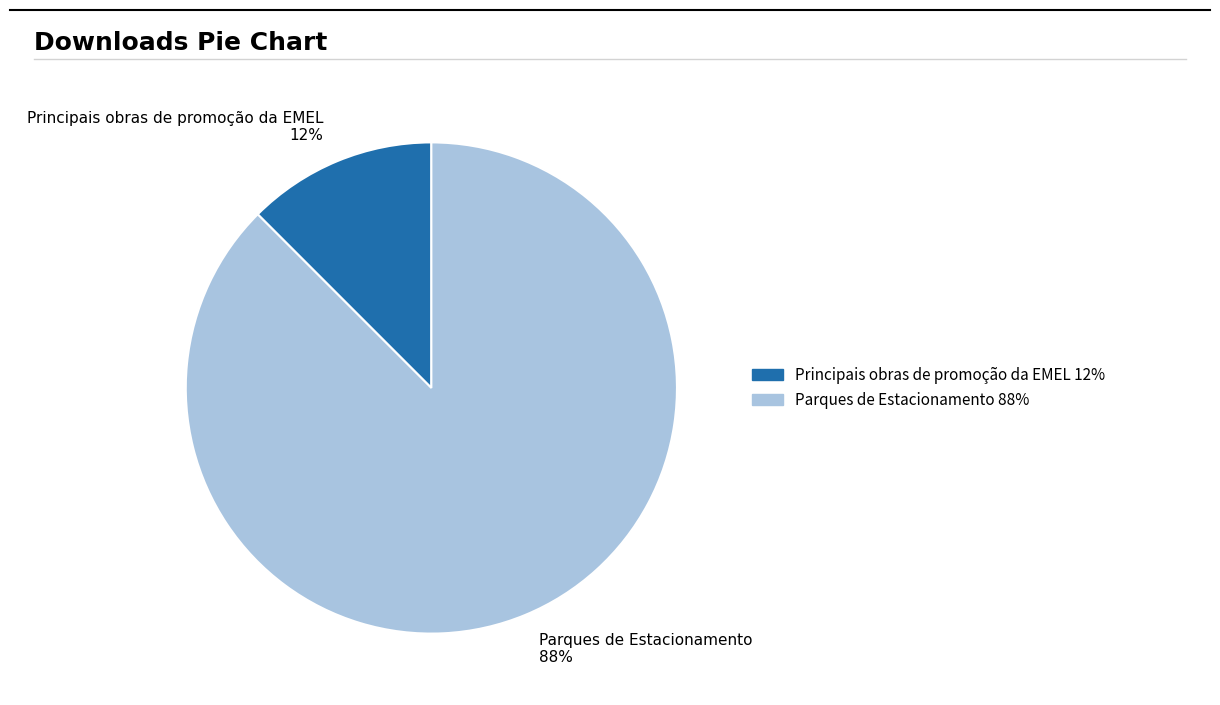

The Principais obras de promoção da EMEL 12% slice represents 1% of the pie. True or false?

False